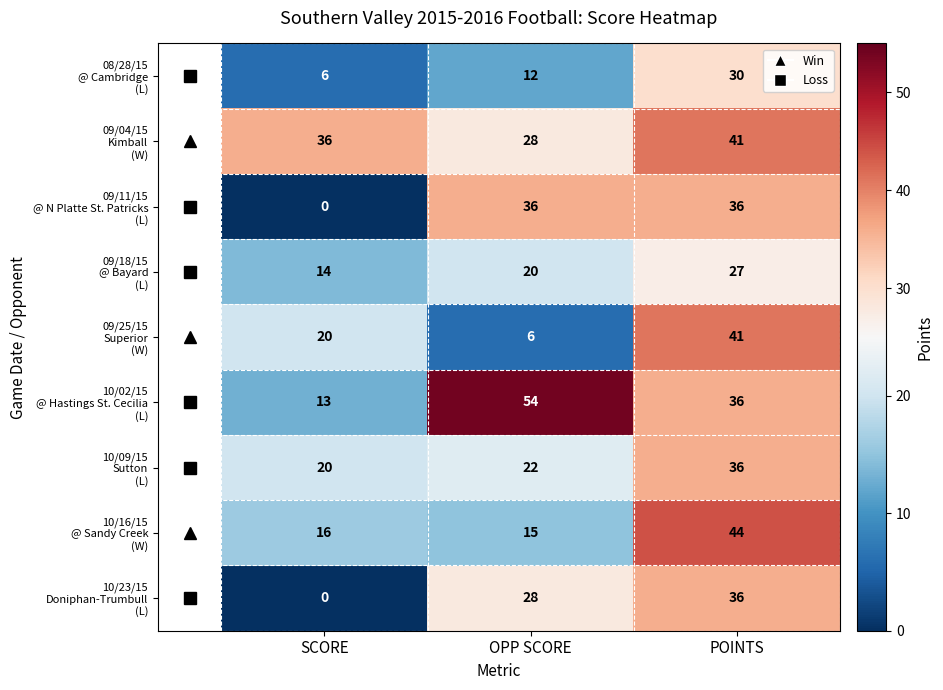

What is the greatest value displayed?

54